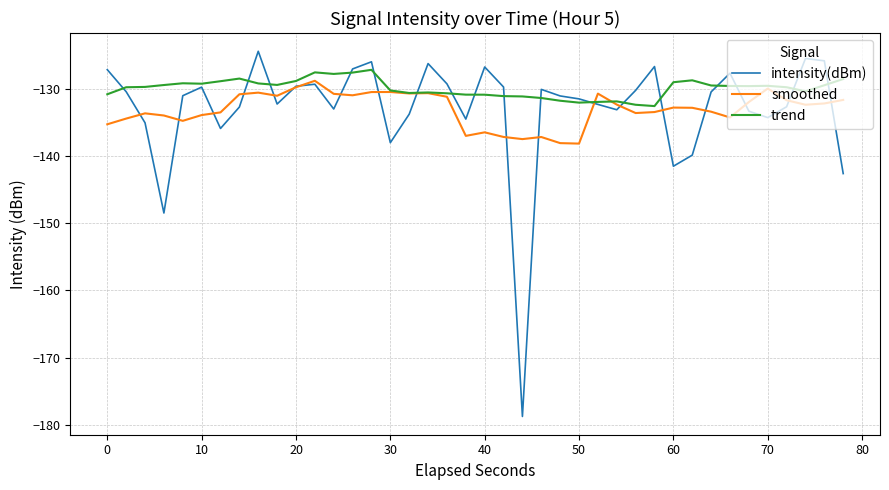

What is the difference between the maximum and minimum values in the smoothed series?

9.3